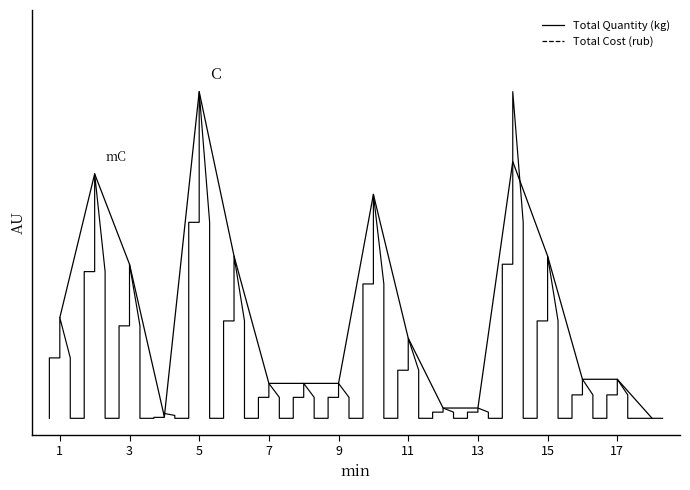

True or false: Total Quantity (kg) and Total Cost (rub) intersect in this chart.

True